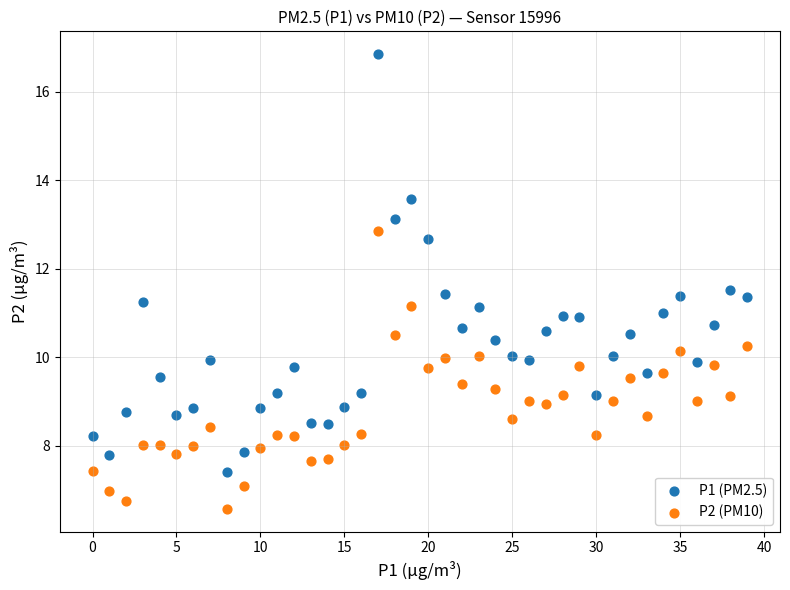

Which series contains the lowest Y value?

P2 (PM10)